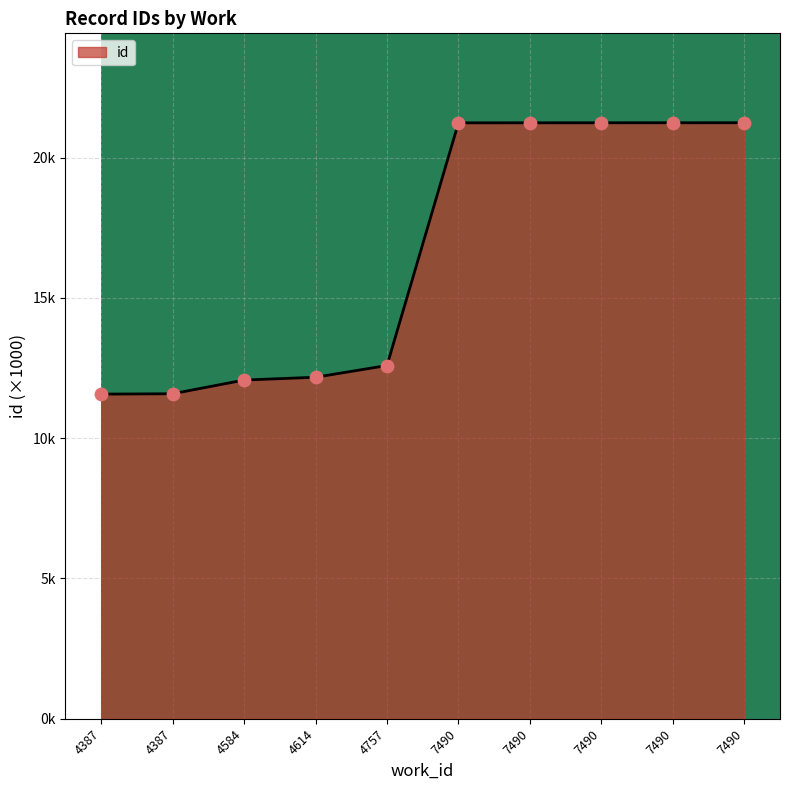

Approximately how many times larger is the value at 4584 compared to 7490?

0.6